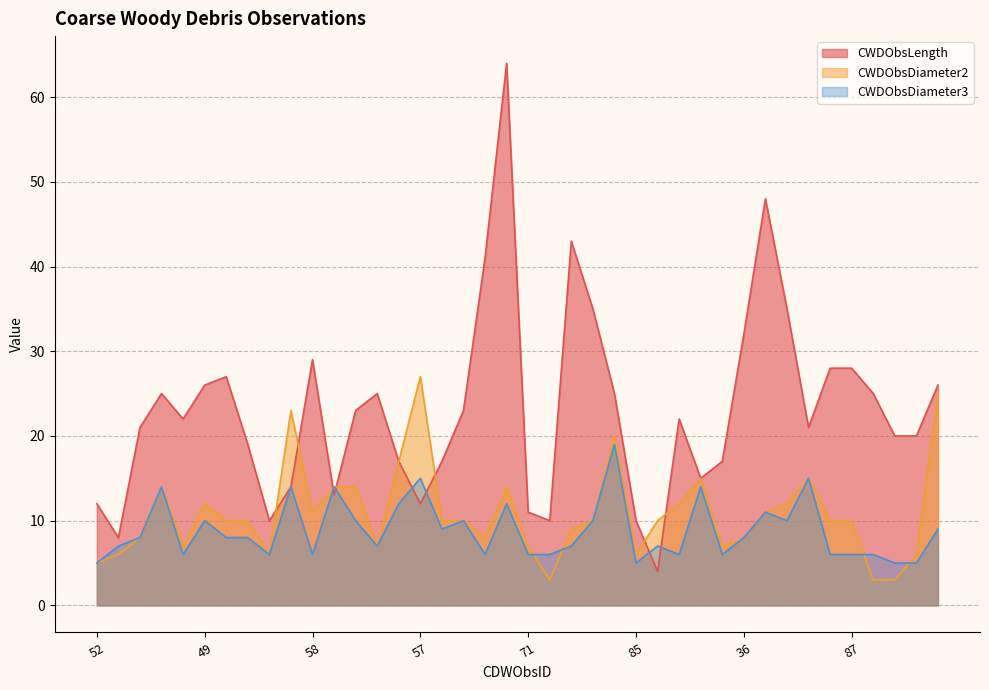

What is the label of the 29th point from the left?

83